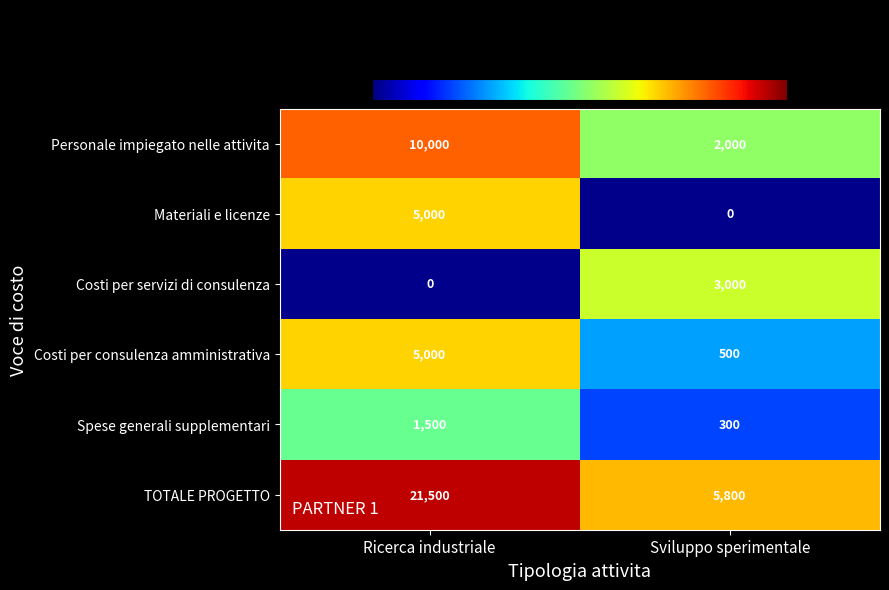

Is it true that Costi per consulenza amministrativa equals 500 at Sviluppo sperimentale?

True